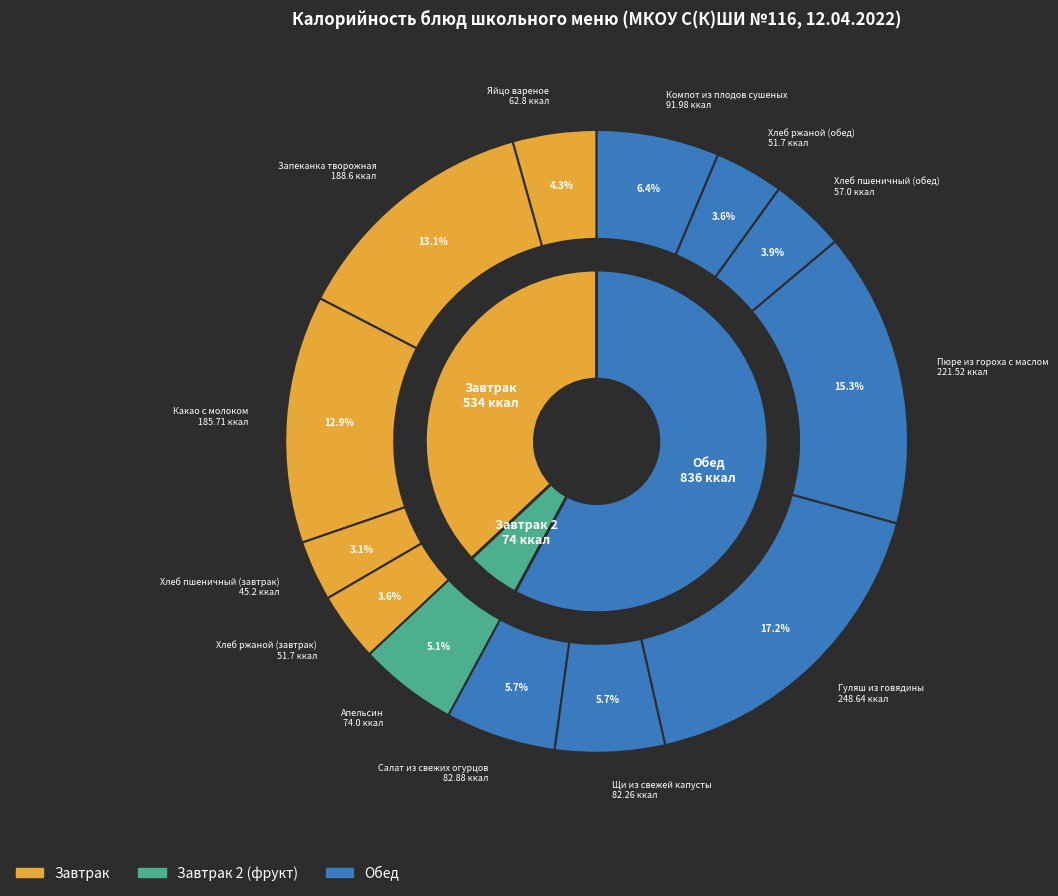

What percentage is the Хлеб ржаной (обед) slice, to the nearest percent?

4%